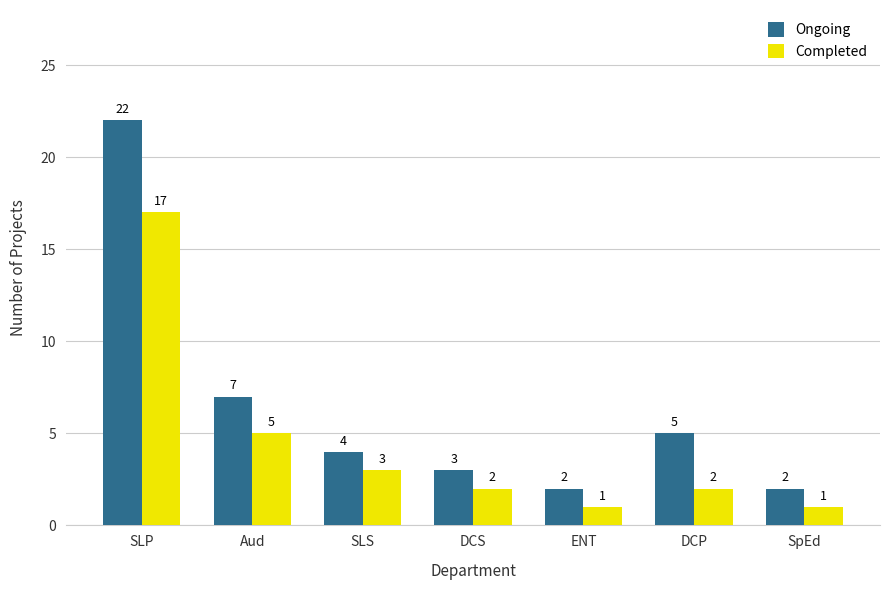

What is the label of the 7th bar from the right?

SLP